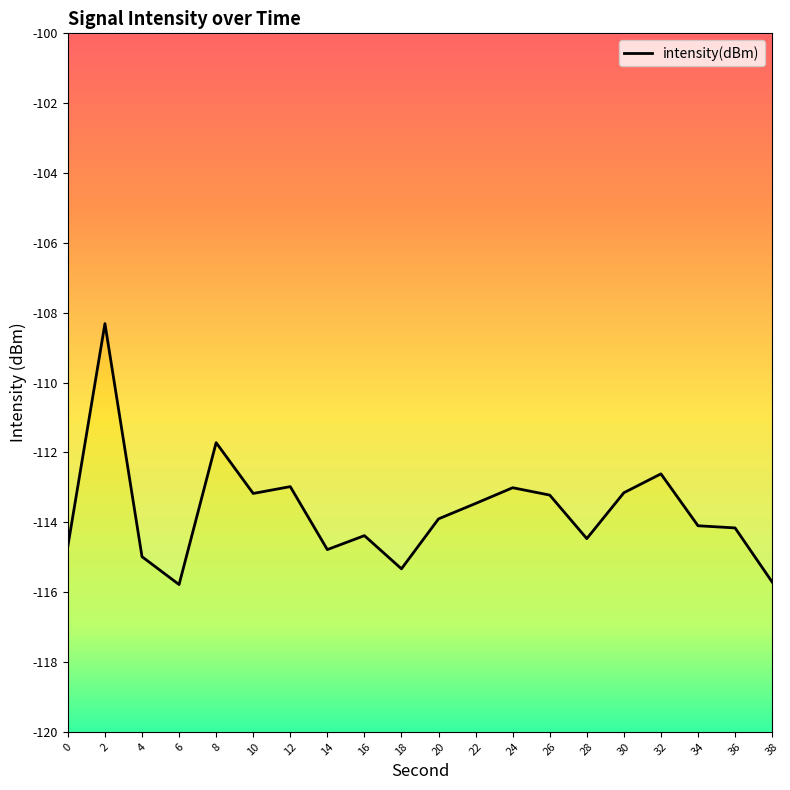

What is the average value?

-113.7